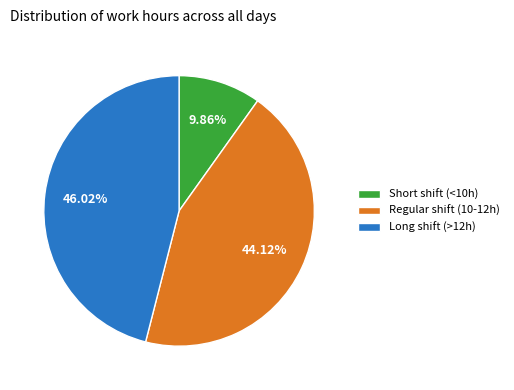

Between Long shift (>12h) and Short shift (<10h), which is larger?

Long shift (>12h)